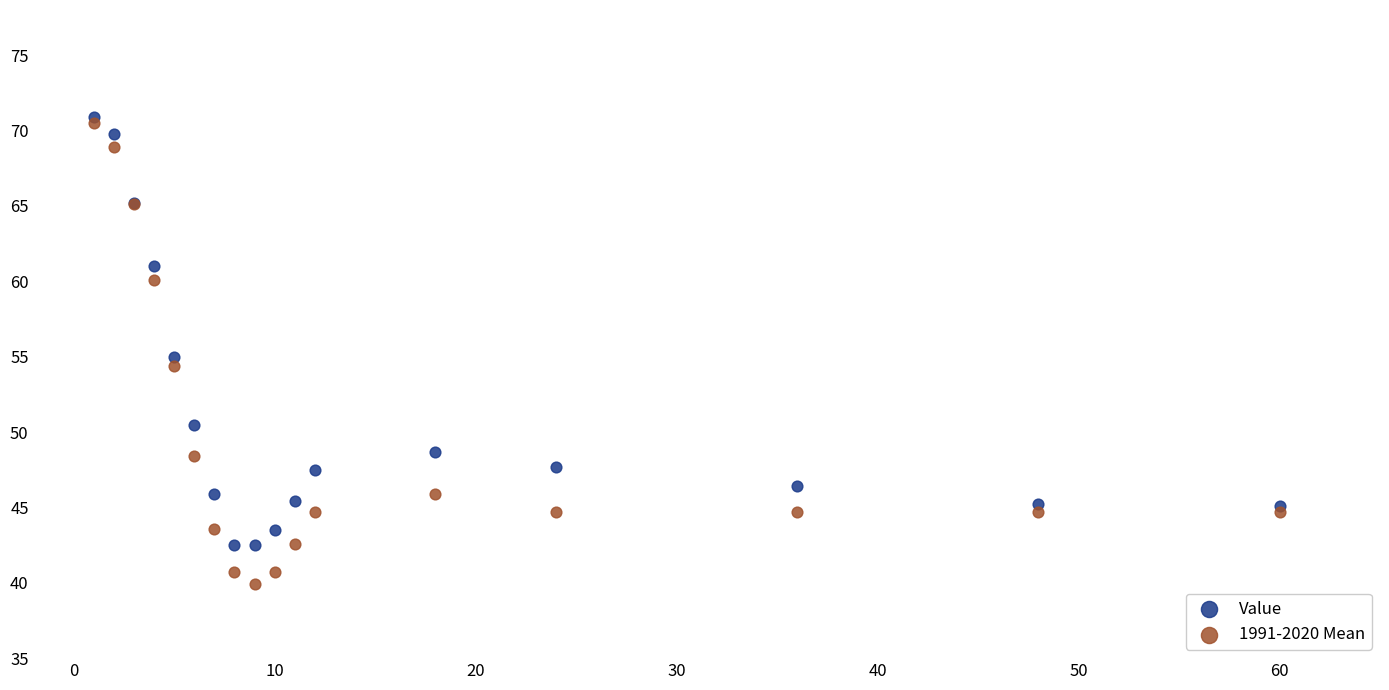

What are all the series names shown in the legend?

Value, 1991-2020 Mean